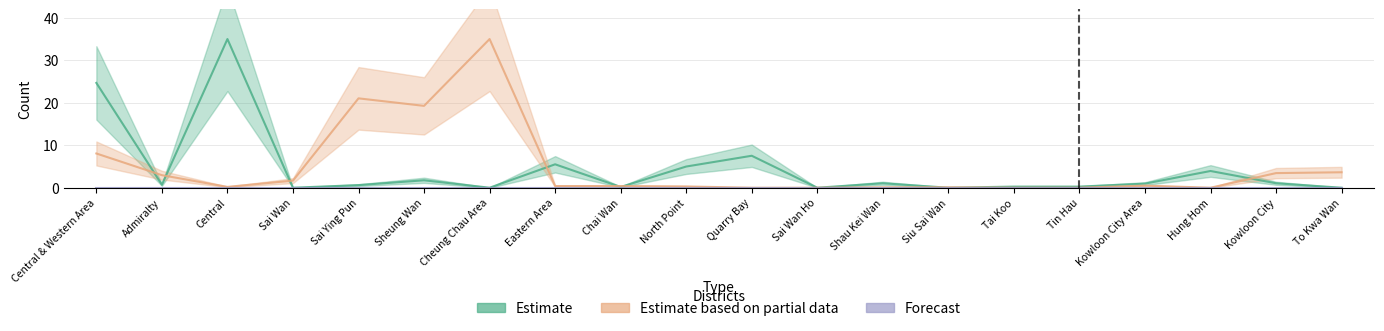

True or false: Estimate has more than 1 interior local peaks.

True